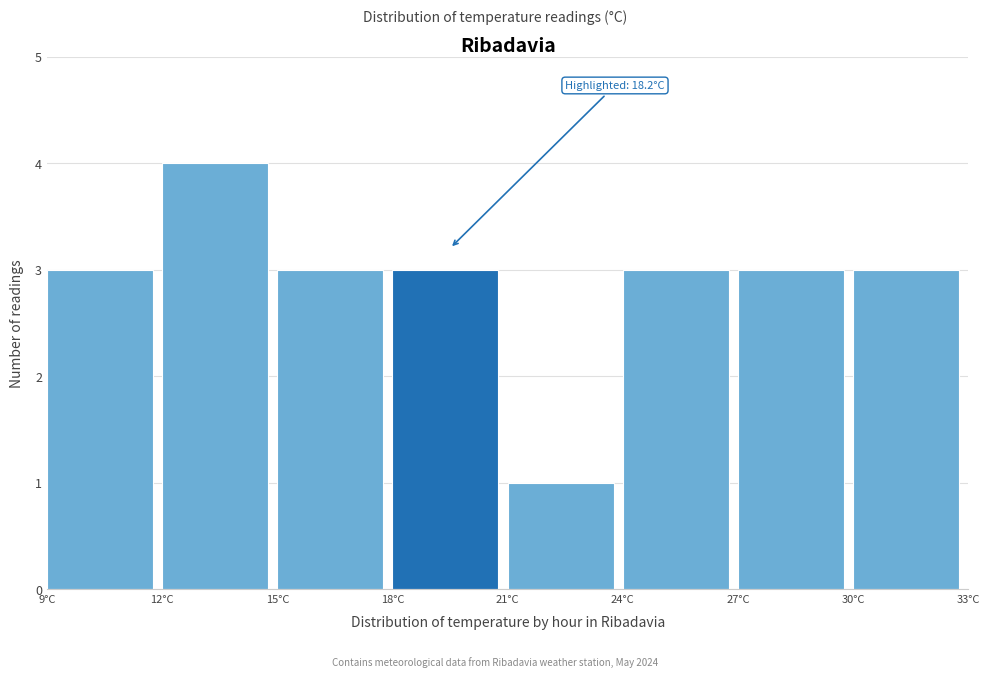

Over which range of the x-axis is the bar tallest?

12 to 15